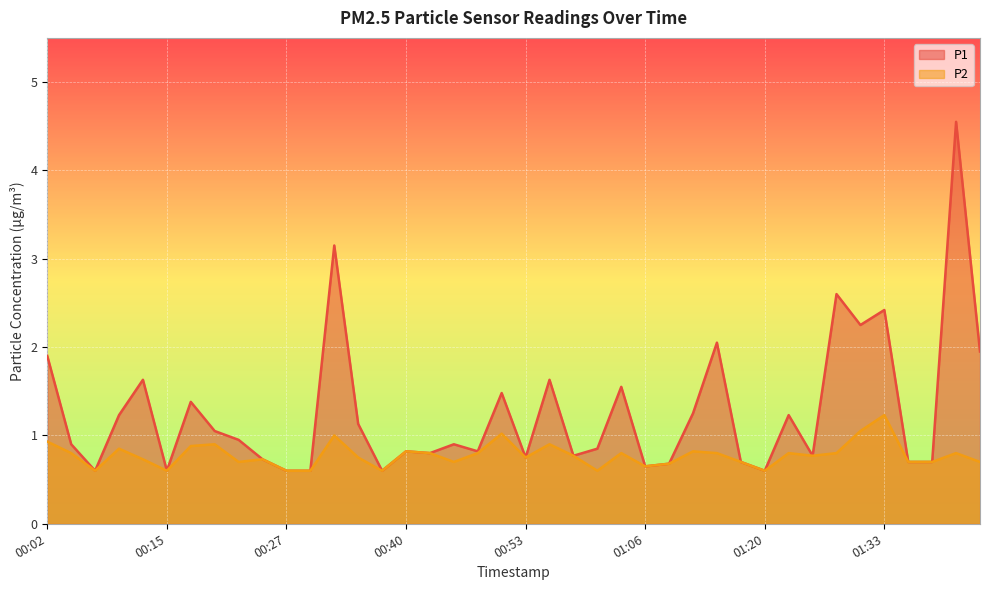

How many lines are shown in the chart?

2